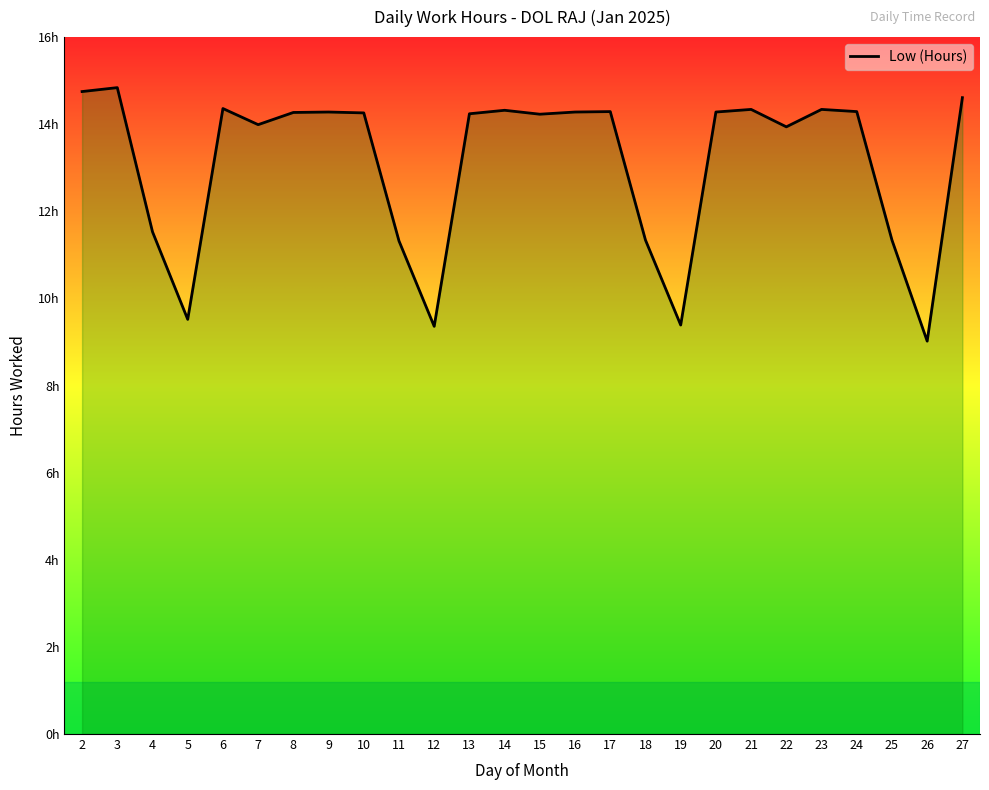

Where does the data first go above 14?

2